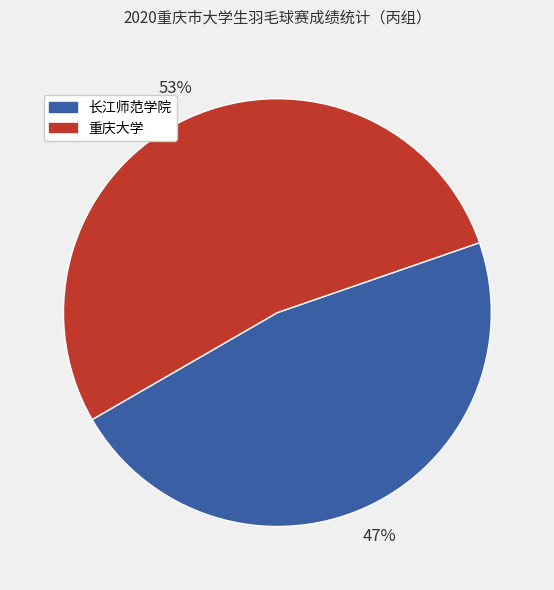

Is there any slice that represents more than half of the pie?

Yes